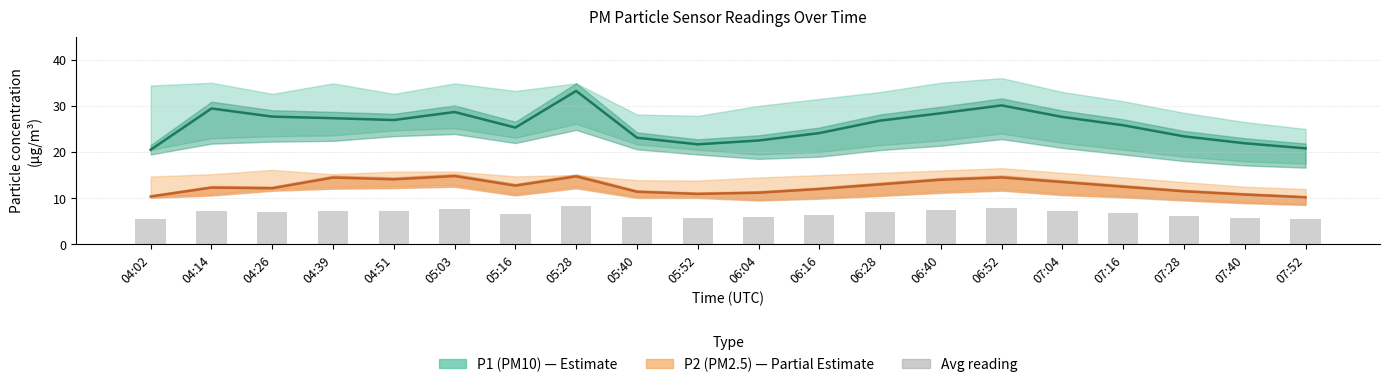

True or false: P2 (PM2.5) has a value of 17.5 at 06:28.

False